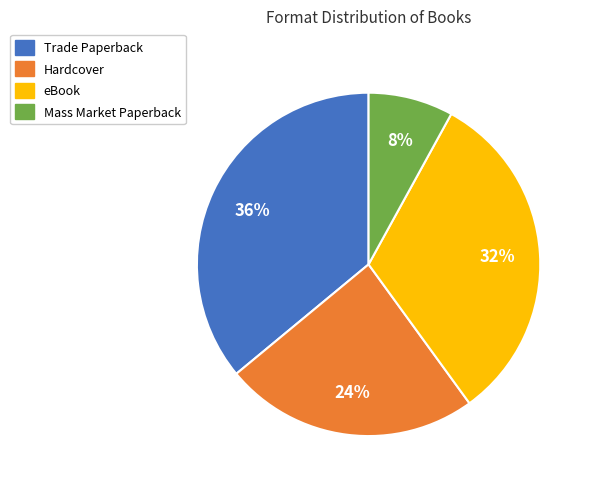

True or false: eBook accounts for 44% of the total.

False